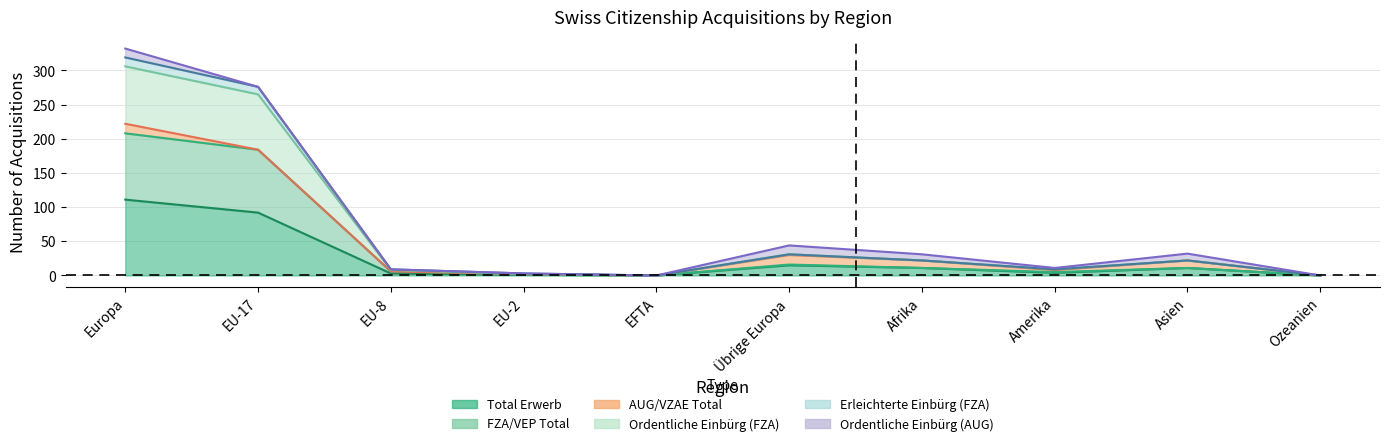

Does the chart display data point markers on the line(s)?

No